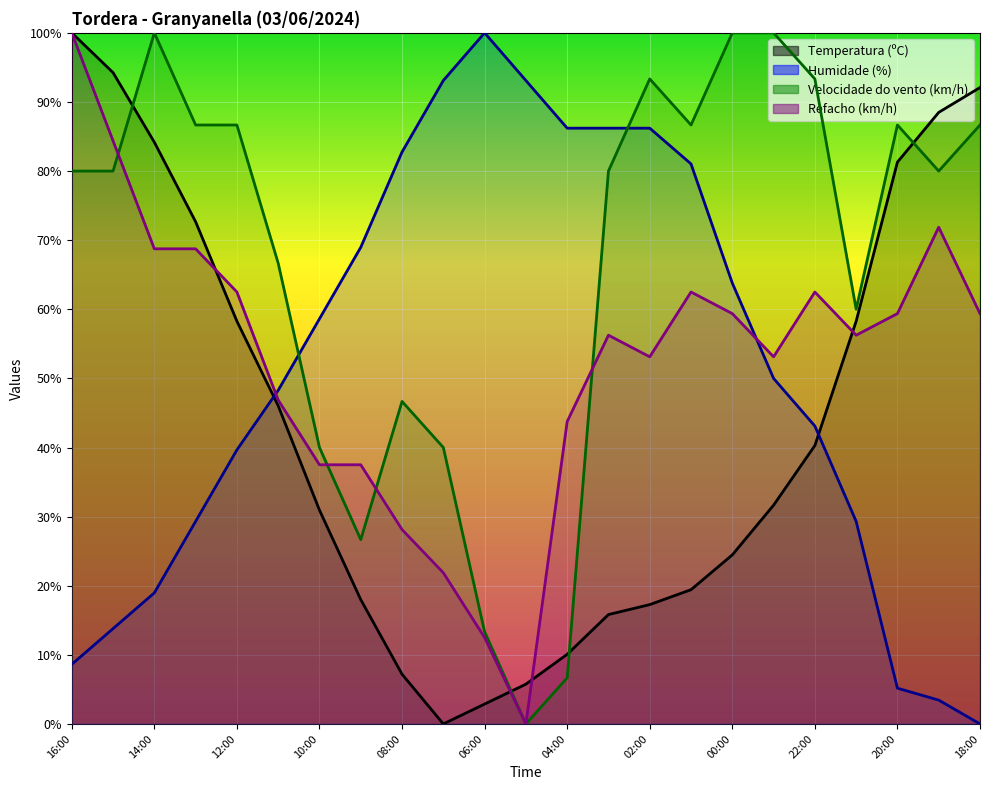

At which label is Temperatura (ºC) closest to 50?

11:00